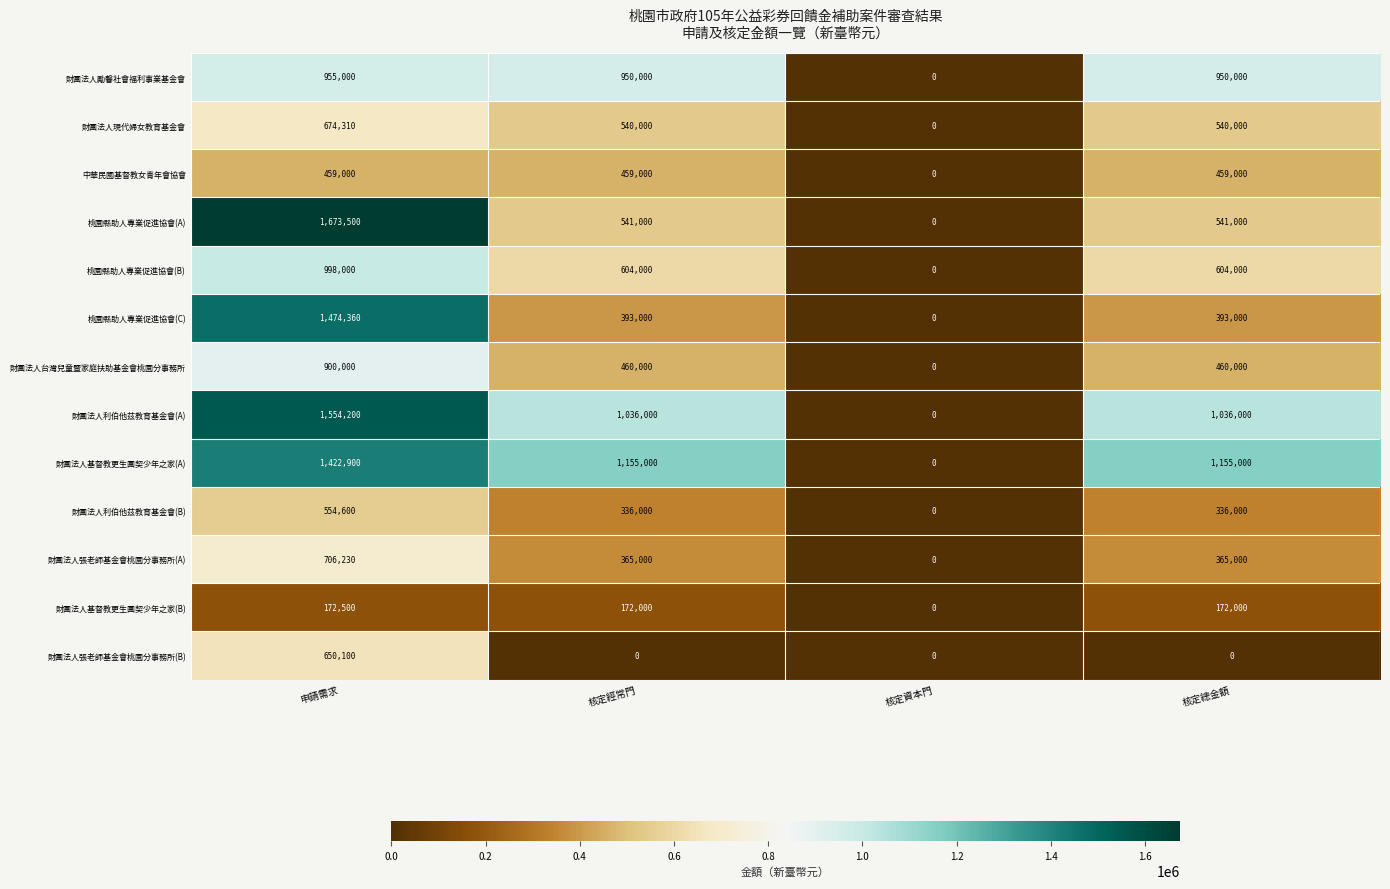

How many data points does each series have?

4